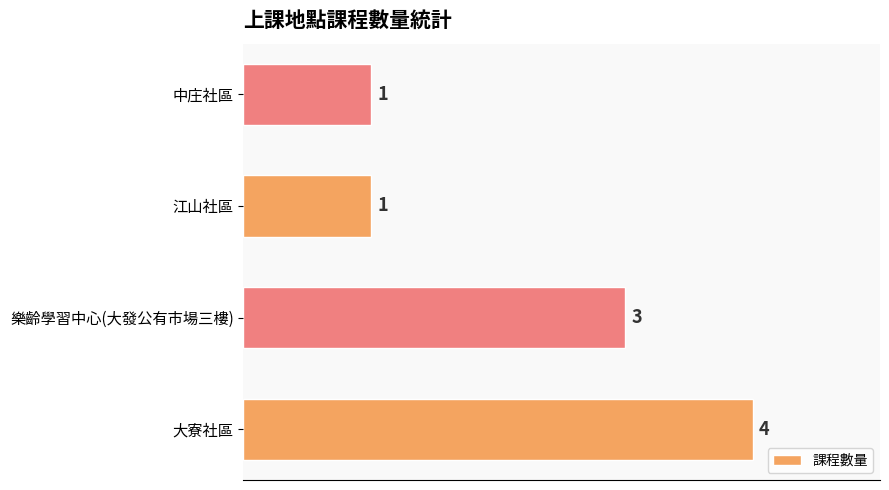

What value does the data have at 大寮社區?

4